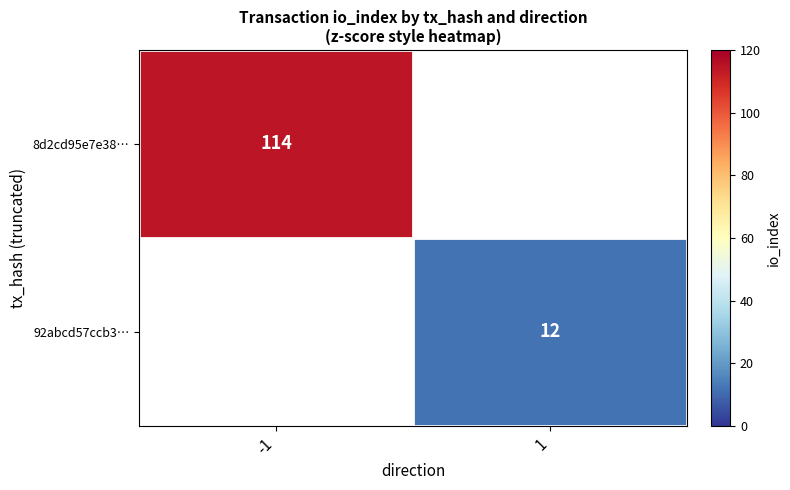

Is it true that 8d2cd95e7e38… equals 201 at -1?

False